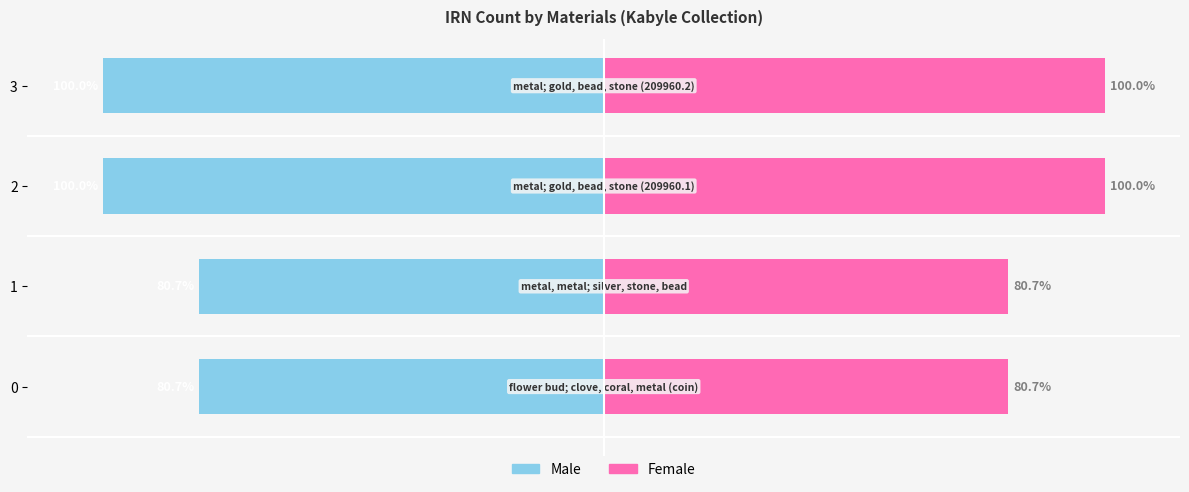

What is the difference between the second highest and second lowest values in the Female series?

19.3